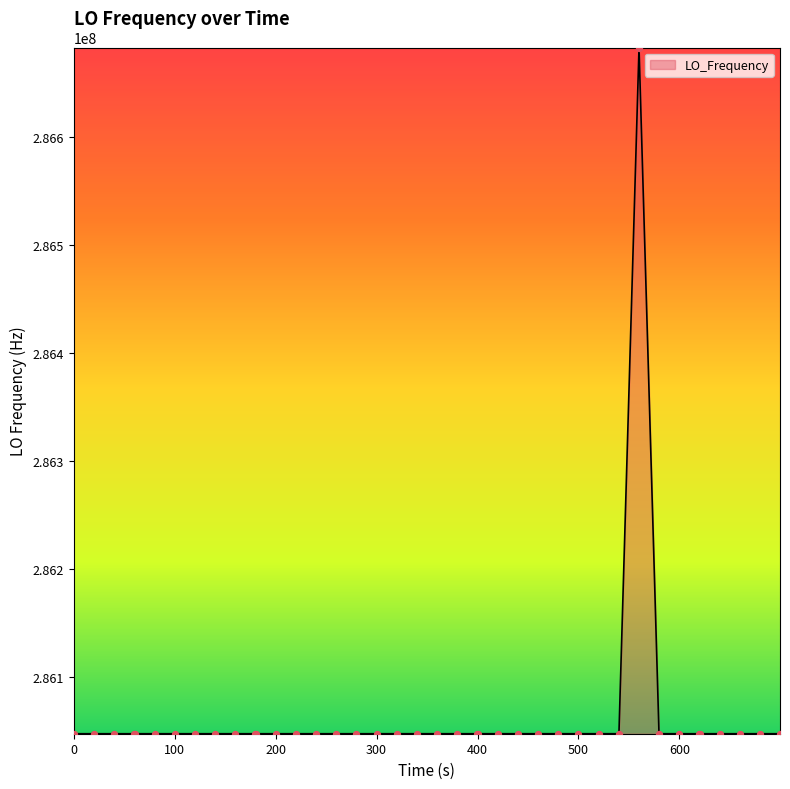

What is the smallest value displayed?

286046999.7